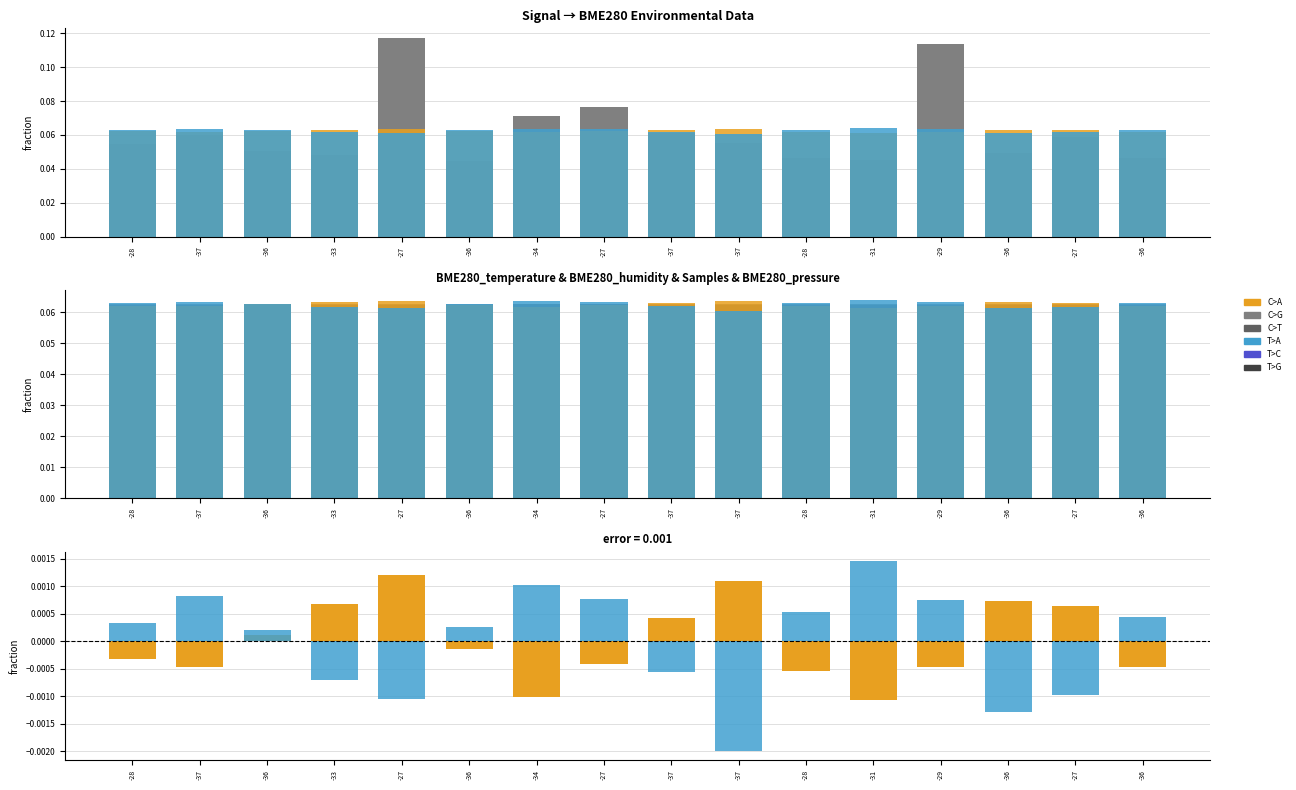

Which has a higher value, -31 or -37?

-37